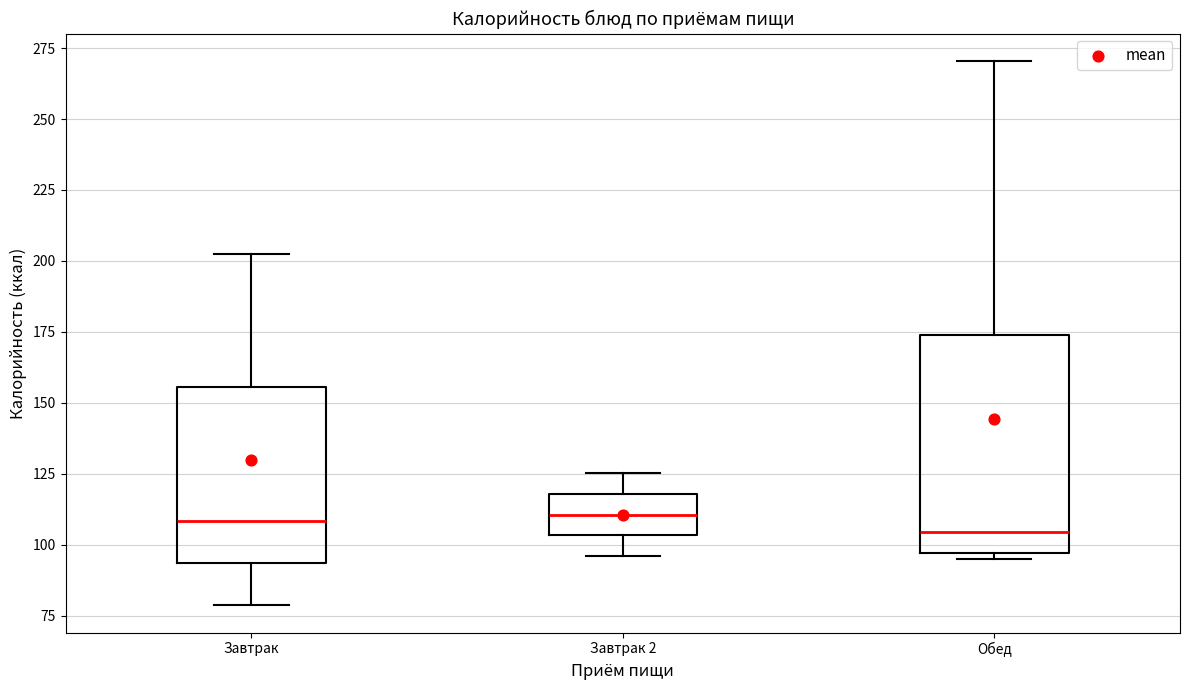

Where is the lower edge of the box for Завтрак 2 on the y-axis? The values are not printed on the chart, so give them approximately, as read against the axis.

105